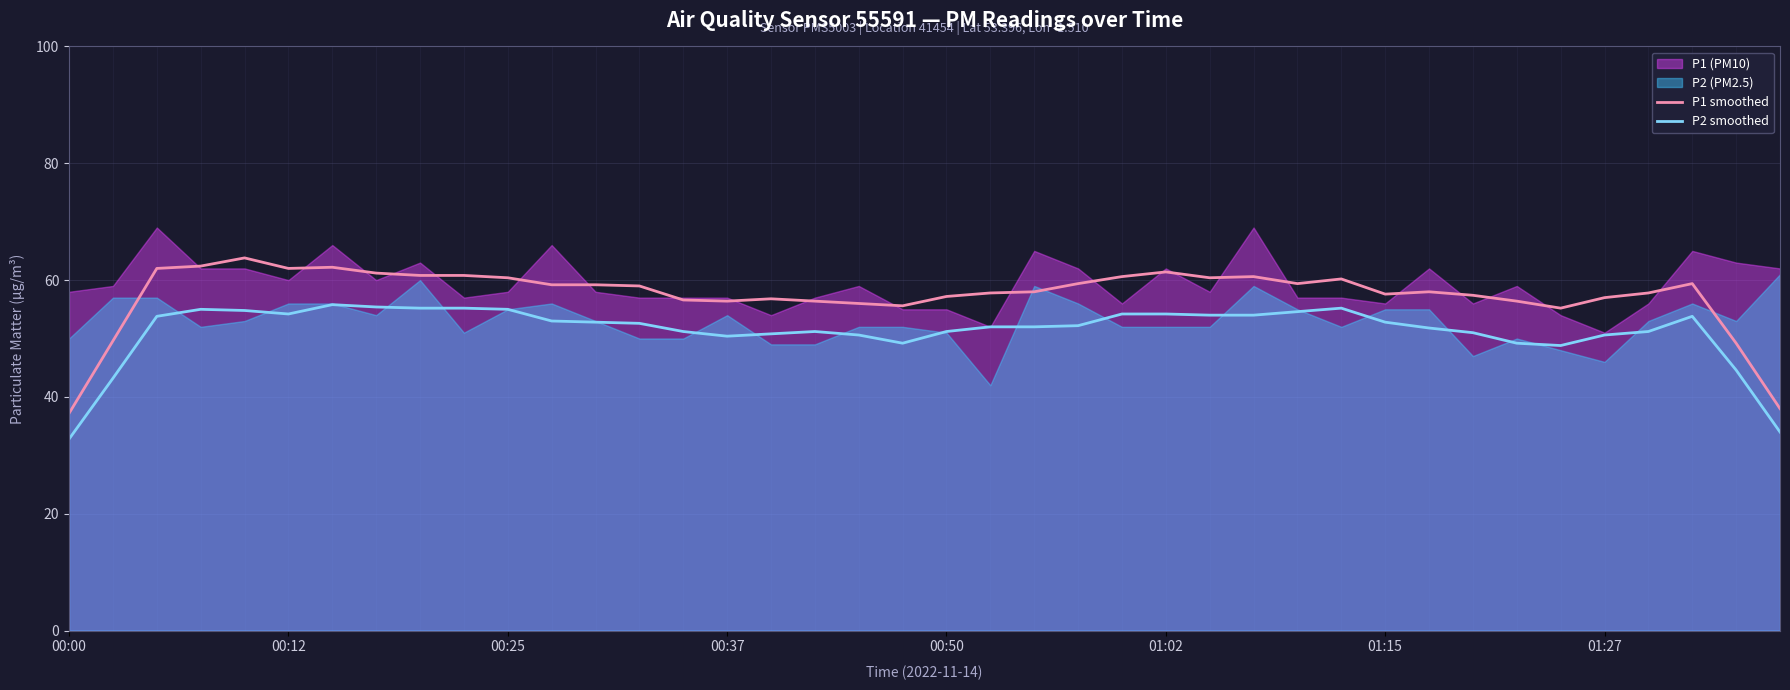

True or false: P2 smoothed has a value of 18.7 at 00:25.

False